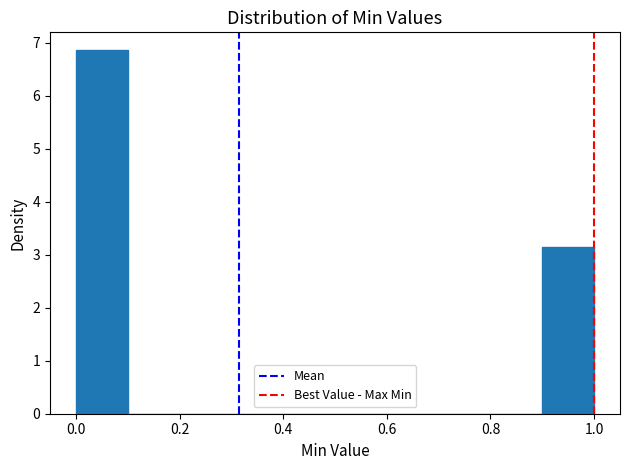

Over which range of the x-axis is the bar tallest?

0.0 to 0.1